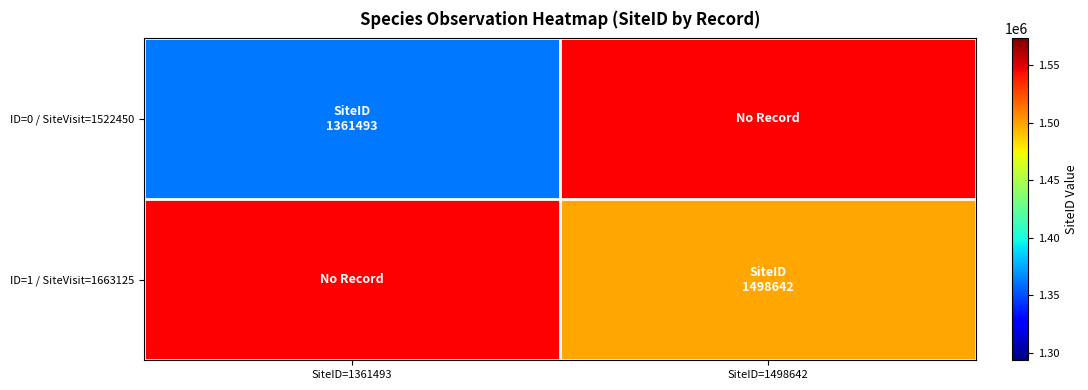

Count the number of categories in the chart.

2